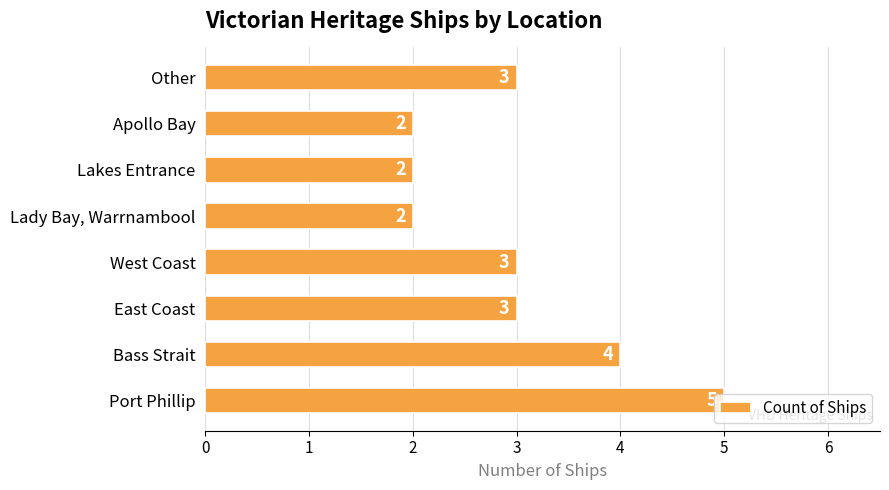

What is the minimum value shown in the chart?

2